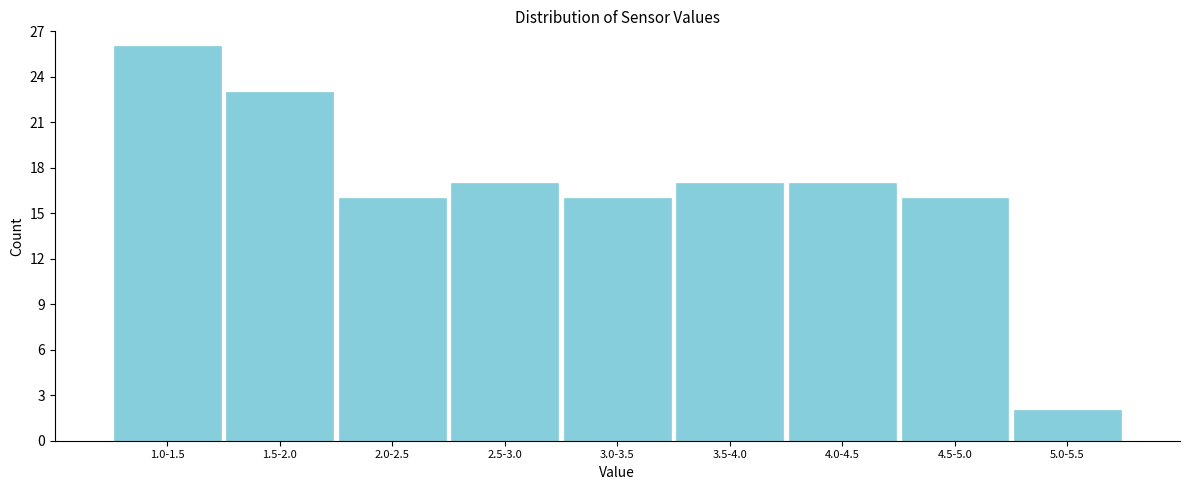

Reading left to right, list all the values displayed in this chart.

26	23	16	17	16	17	17	16	2